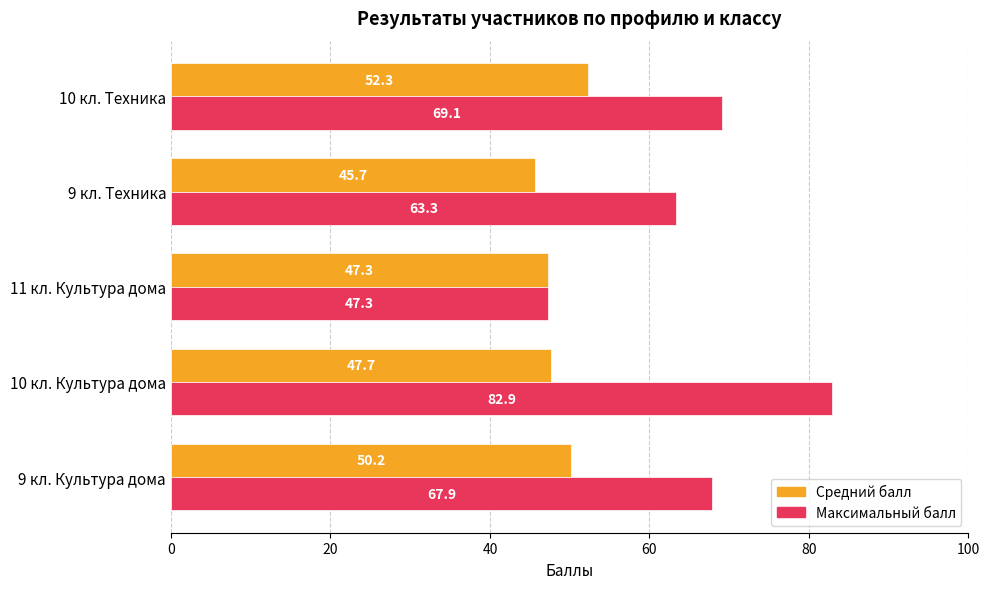

What value does the Максимальный балл series have at 9 кл. Культура дома?

67.9